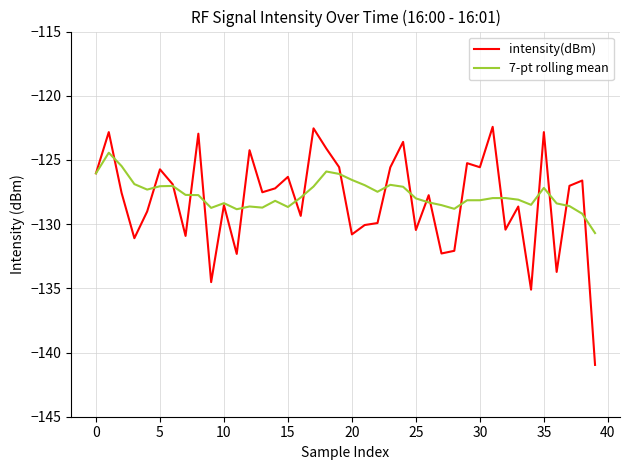

Which series has the widest spread of values?

intensity(dBm)